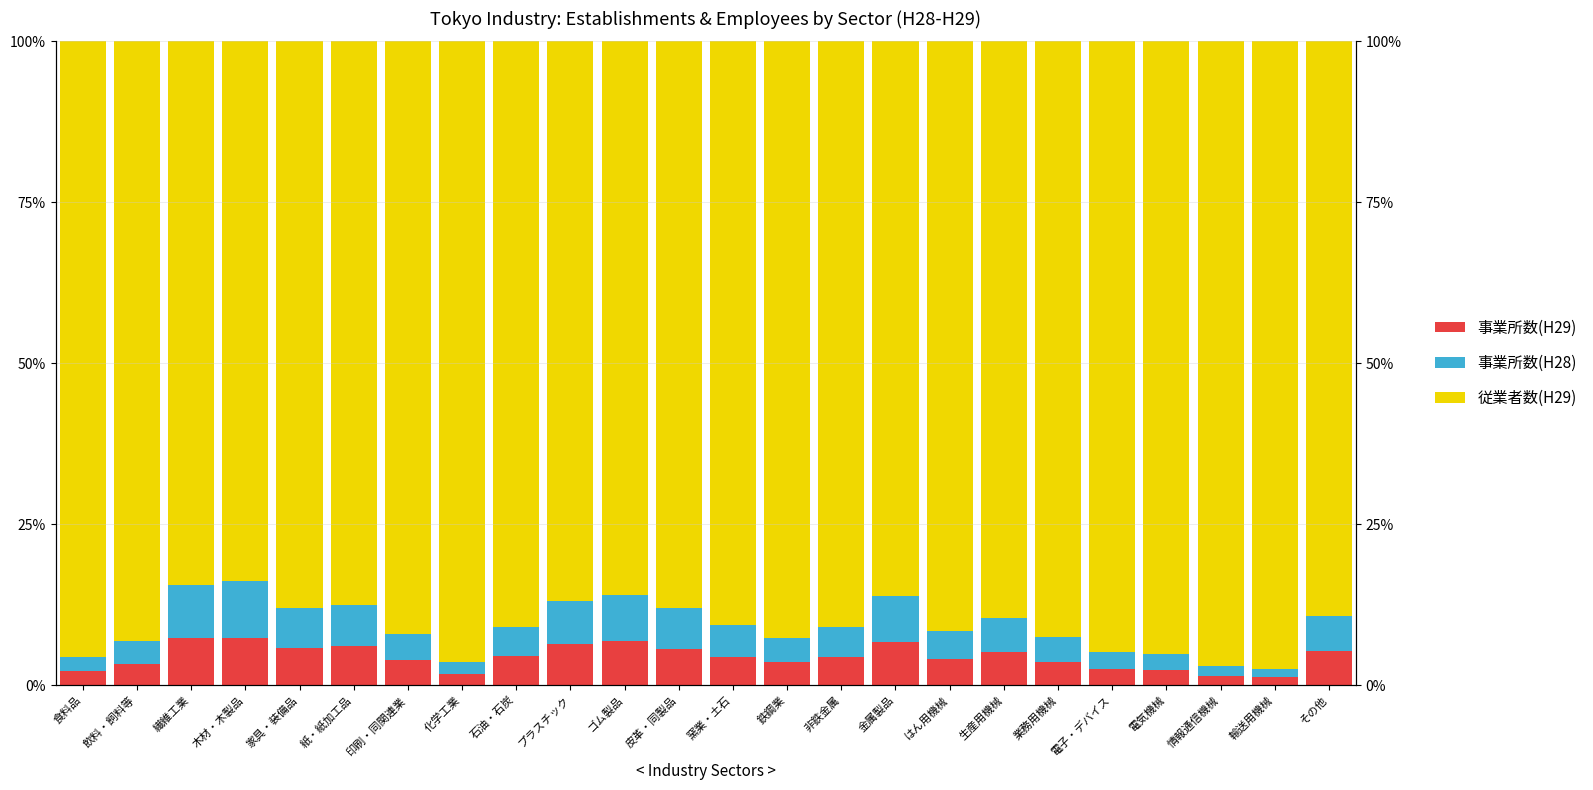

What is the label of the 16th bar from the right?

石油・石炭